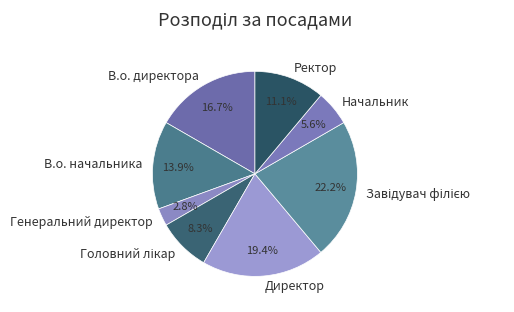

What is the total percentage of Начальник and Ректор?

16.7%